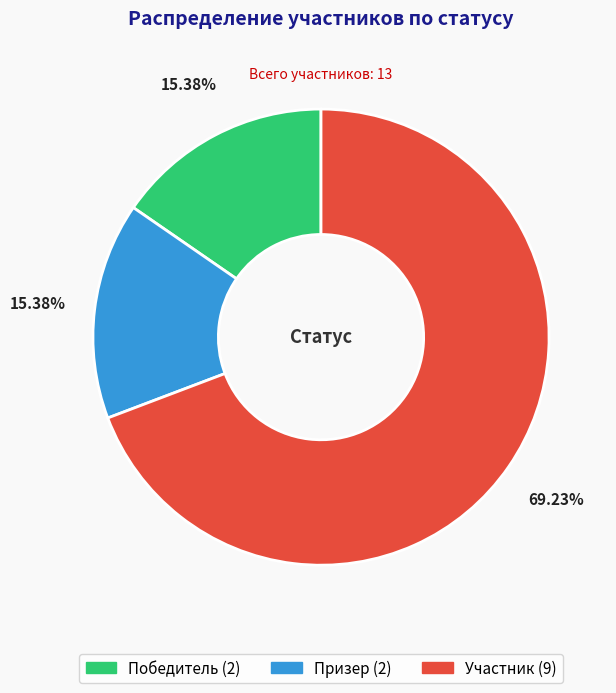

To the nearest percent, what is the average slice percentage?

33%